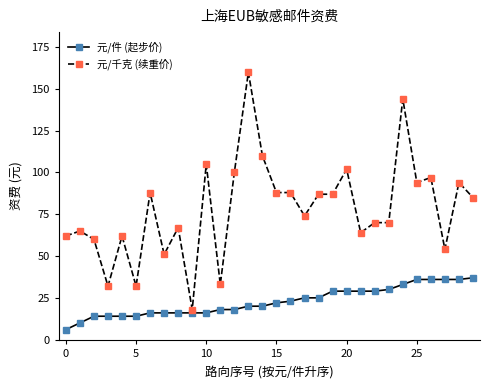

Which series has the largest total across all categories?

元/千克 (续重价)